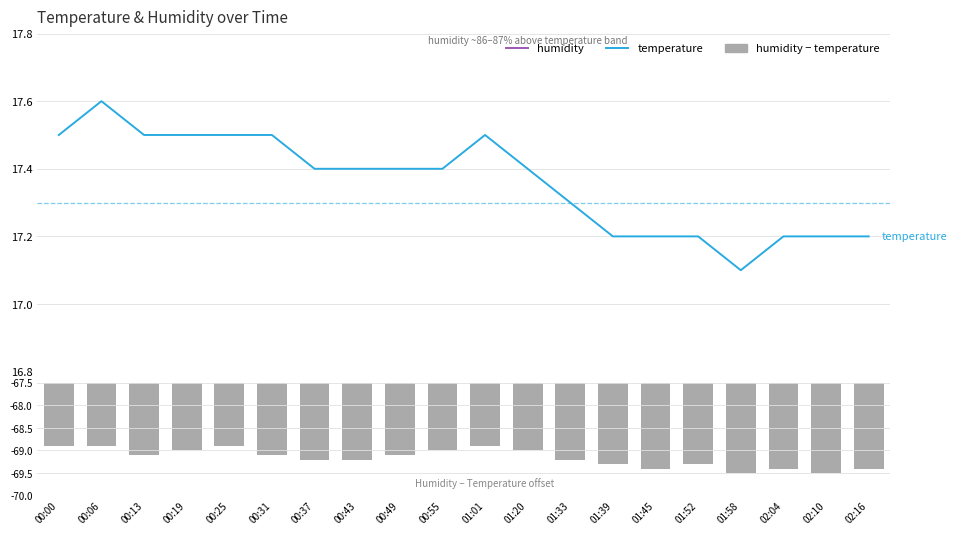

Which series changed the most between 00:13 and 01:01?

humidity